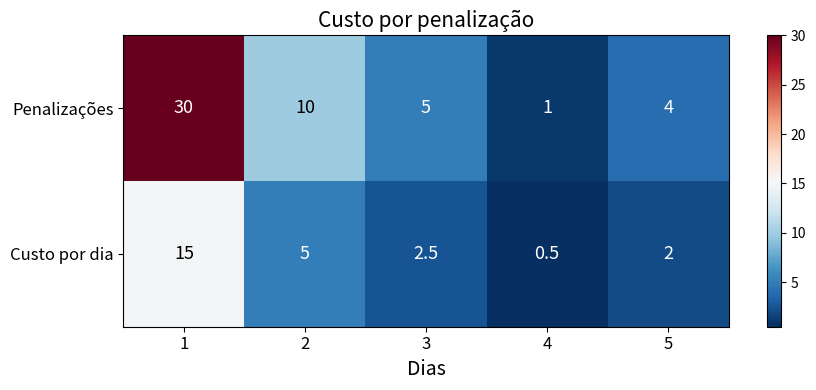

At which category does the chart reach its peak across all series?

1